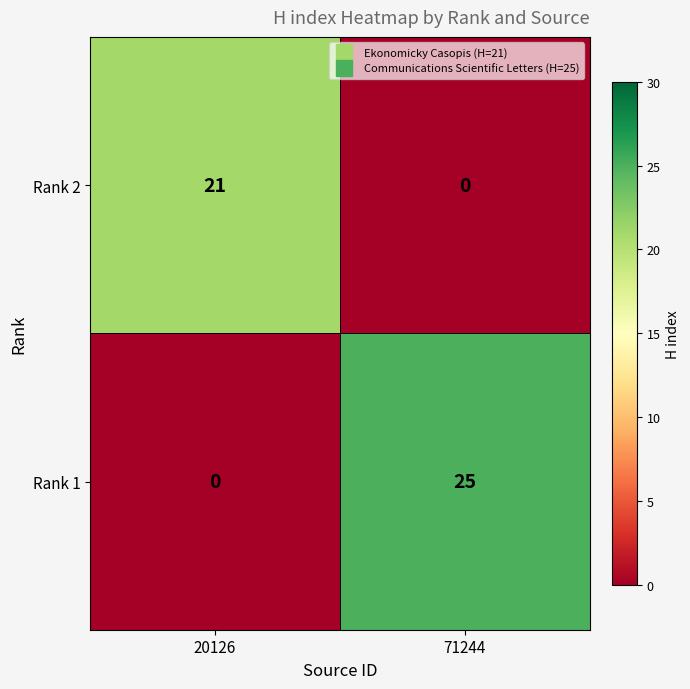

What is the sum of all Rank 1 values?

25